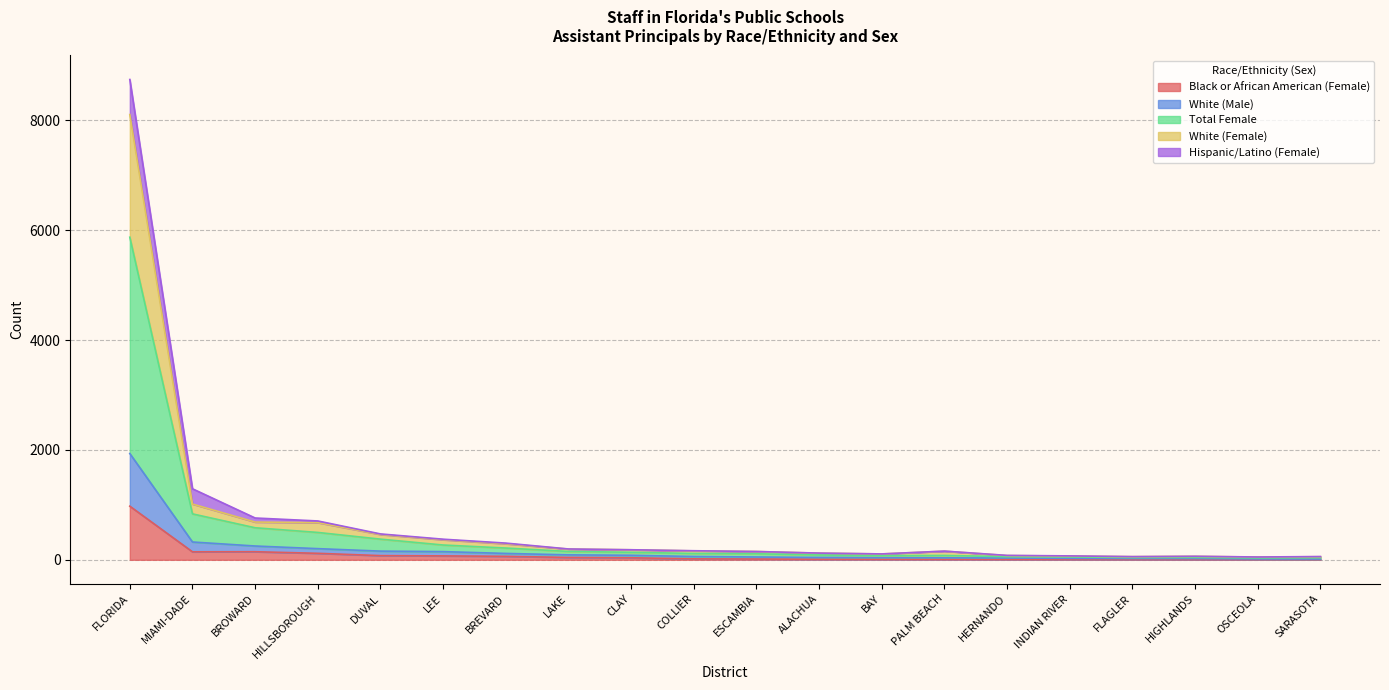

The Grand Total series shows 57 at FLAGLER. True or false?

True